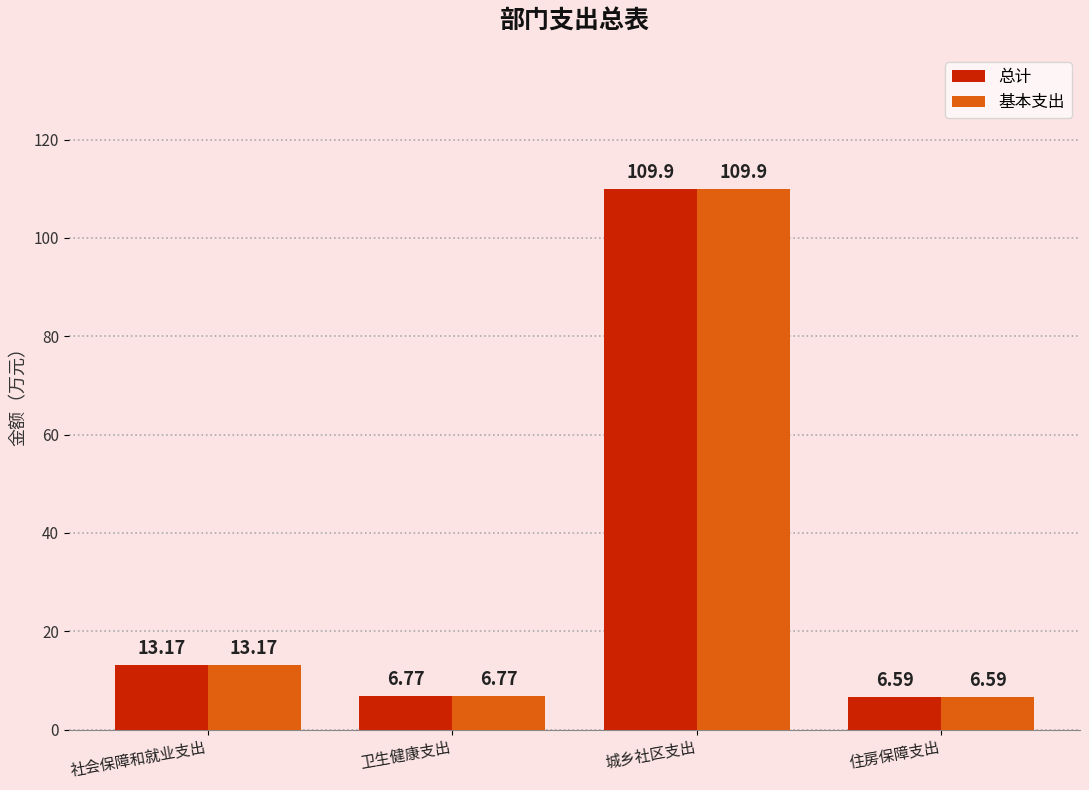

Where is 总计 nearest to the value 58?

社会保障和就业支出